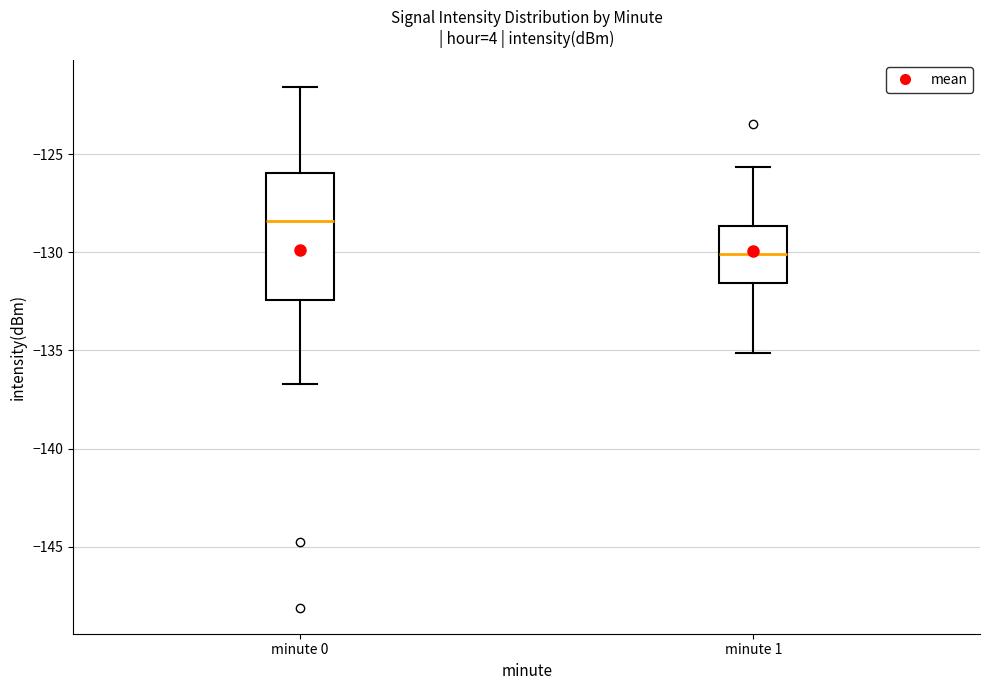

Comparing the boxes themselves (not the whiskers), which one is the tallest?

minute 0